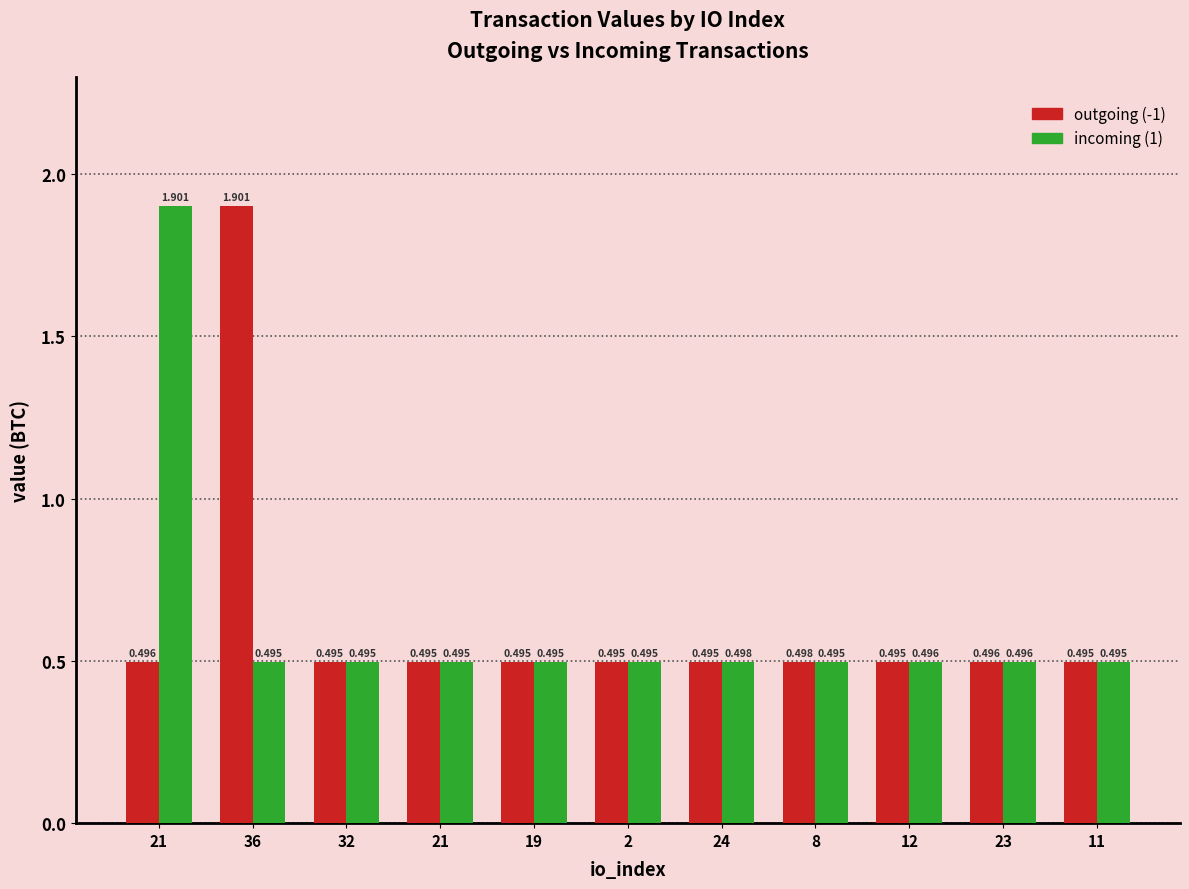

How many groups of bars are there?

11